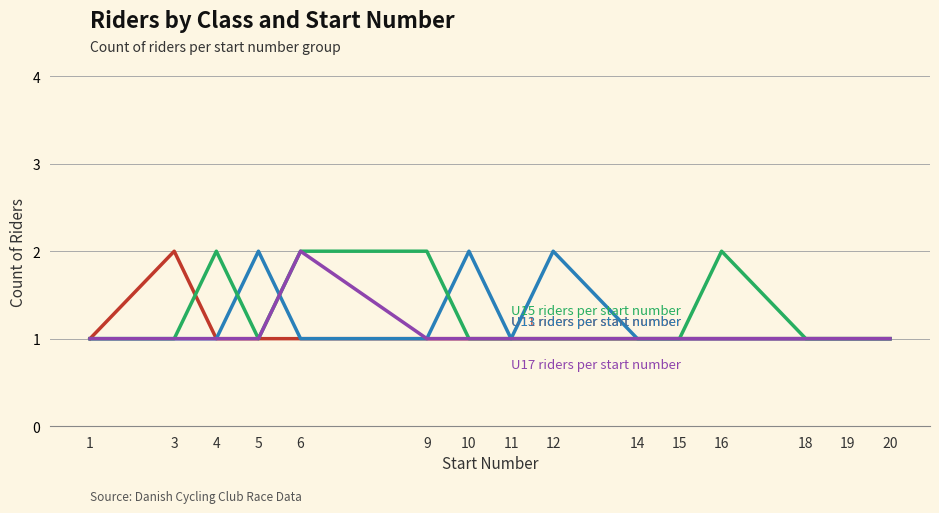

Is this an area chart (filled region under the line)?

No